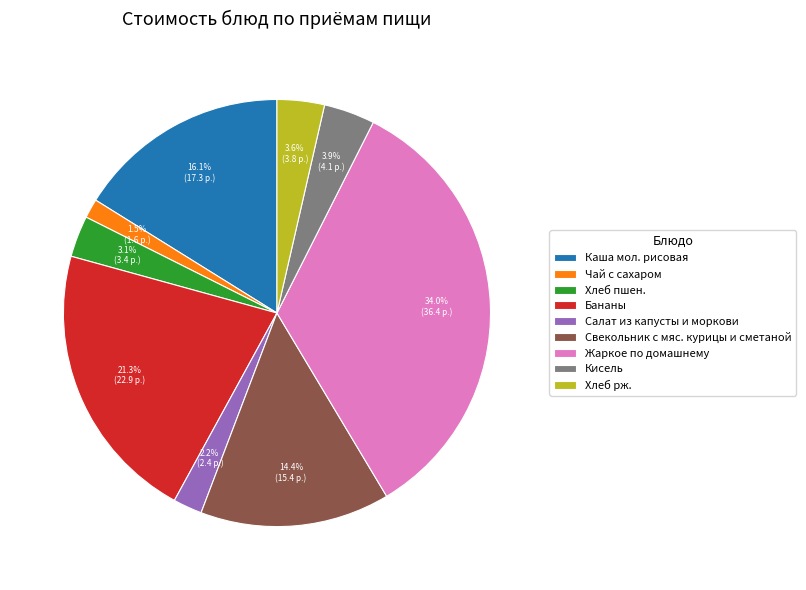

Is the sum of Чай с сахаром and Жаркое по домашнему greater than half?

No